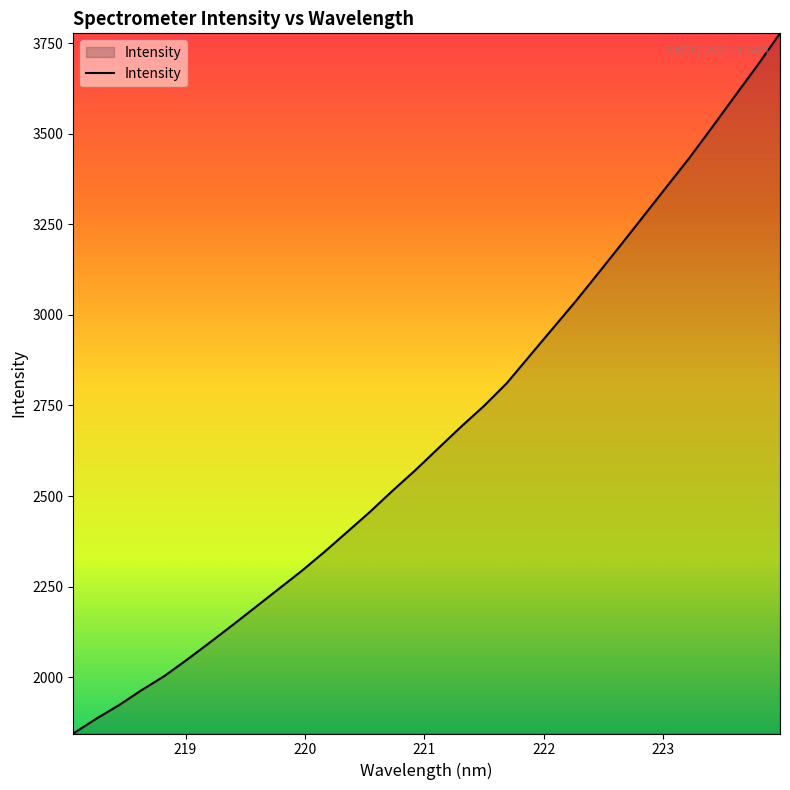

Reading left to right, transcribe all the data shown in this chart.

1844.0	1884.6	1922.2	1964.0	2003.0	2048.6	2096.1	2144.3	2193.8	2243.2	2292.6	2345.2	2400.4	2456.0	2514.9	2571.6	2631.8	2691.4	2748.4	2811.3	2886.3	2961.1	3035.7	3113.8	3192.8	3272.5	3352.7	3432.3	3517.0	3603.2	3688.6	3778.0